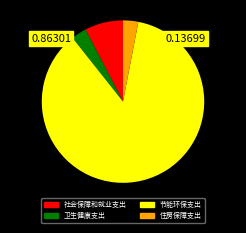

What is the majority slice?

节能环保支出